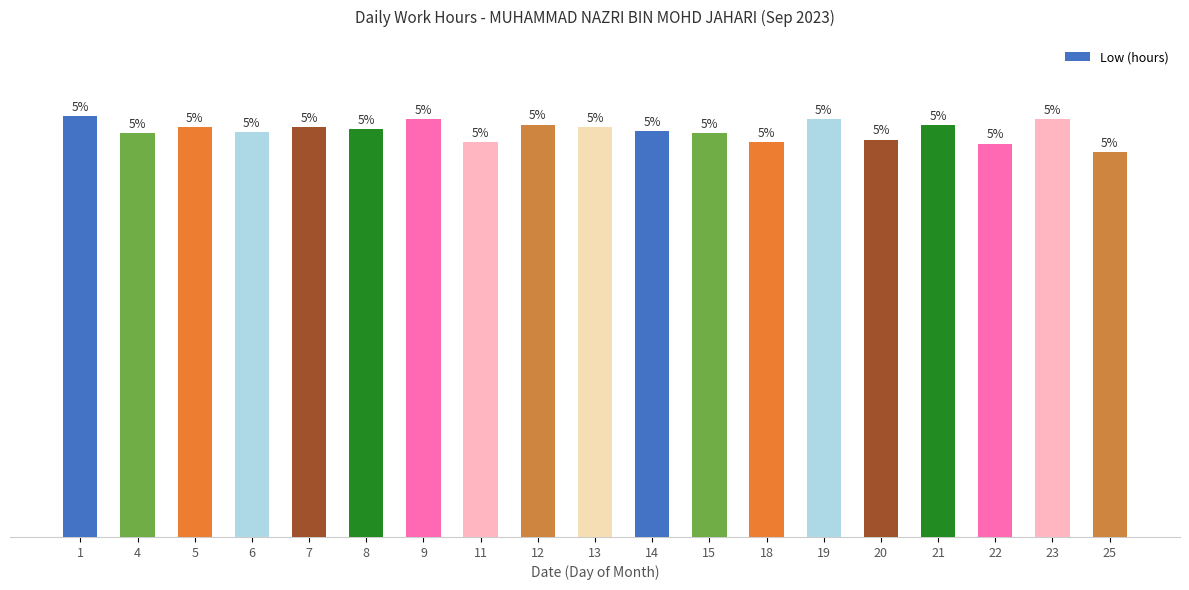

What is the value of the 10th bar from the left?

9.3